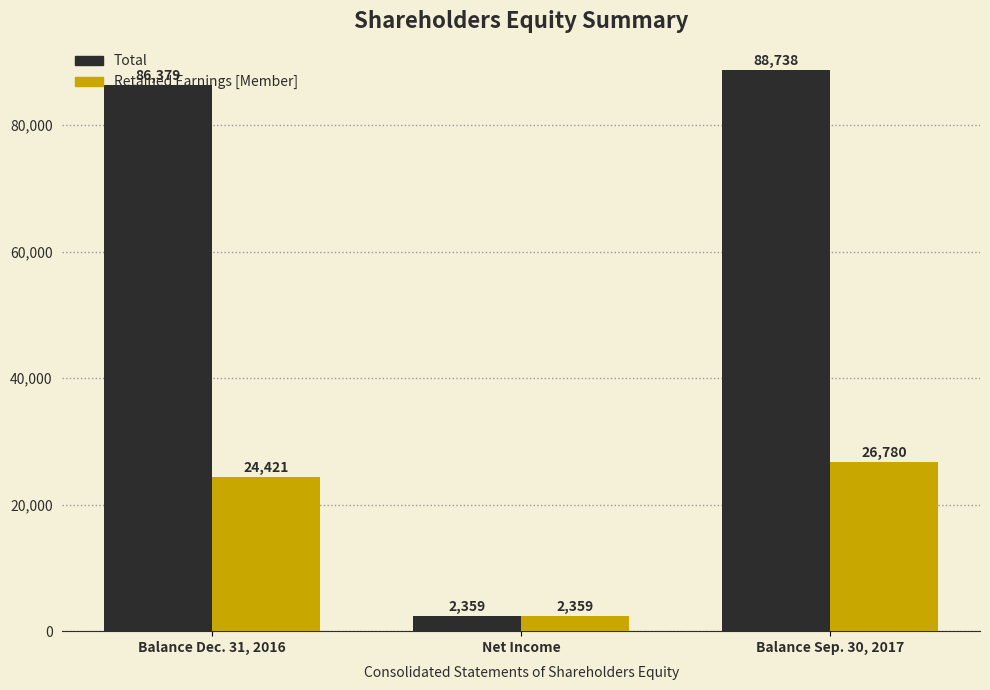

Rank the categories by Retained Earnings [Member] value from lowest to highest.

Net Income, Balance Dec. 31, 2016, Balance Sep. 30, 2017